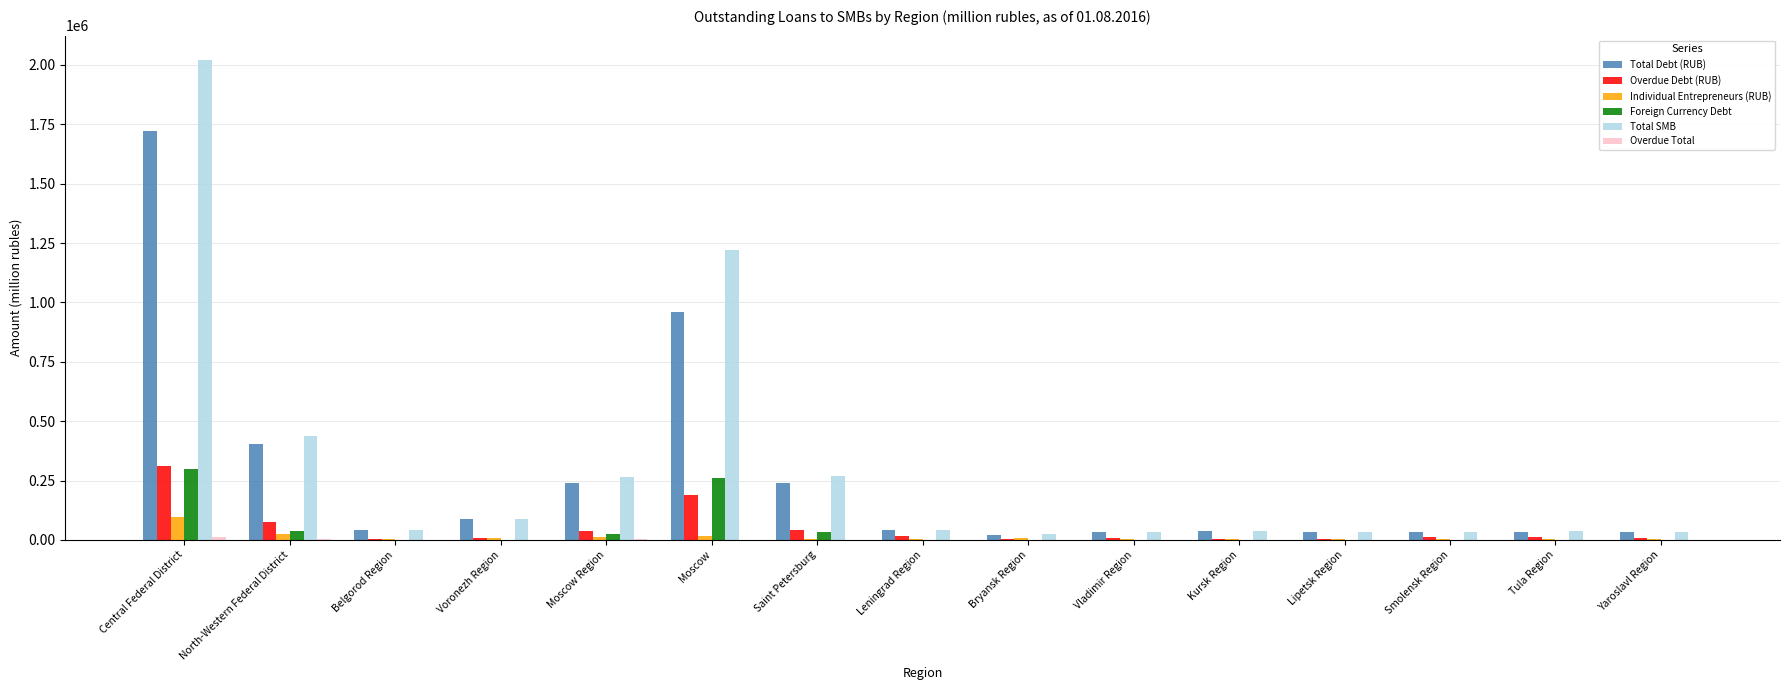

What value does the Total Debt (RUB) series have at North-Western Federal District, to the nearest 50?

402050